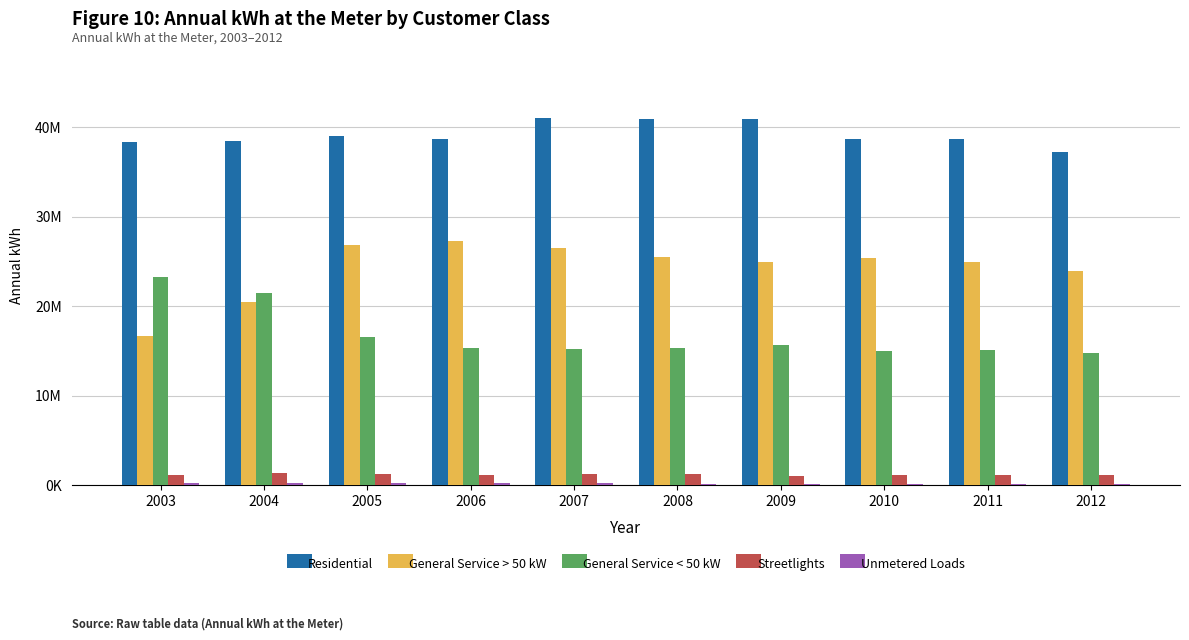

Are the bars grouped side by side (vs. stacked)?

Yes